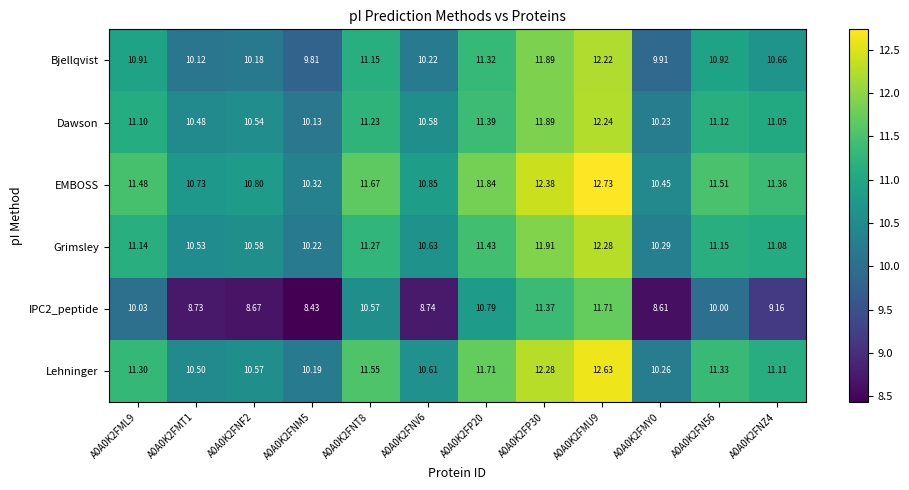

Rank the series by their maximum value, from lowest to highest.

IPC2_peptide, Bjellqvist, Dawson, Grimsley, Lehninger, EMBOSS